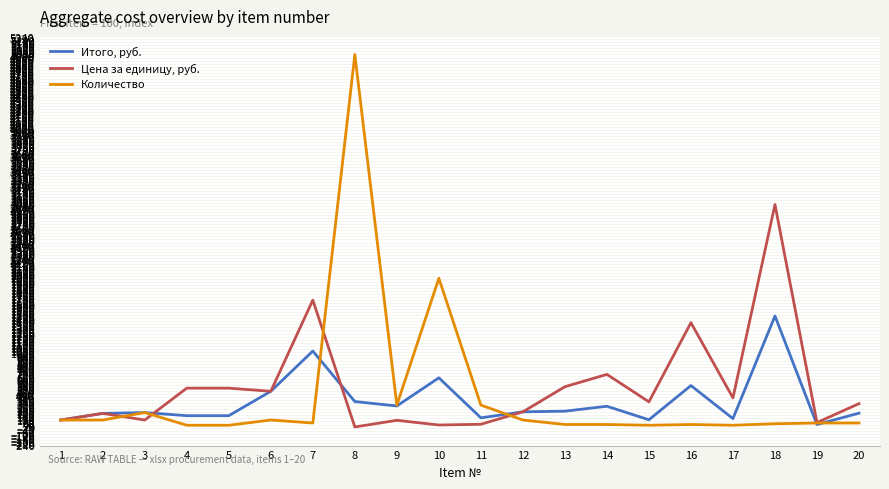

Is the value of Итого, руб. at 6 greater than the value of Цена за единицу, руб. at 2?

Yes